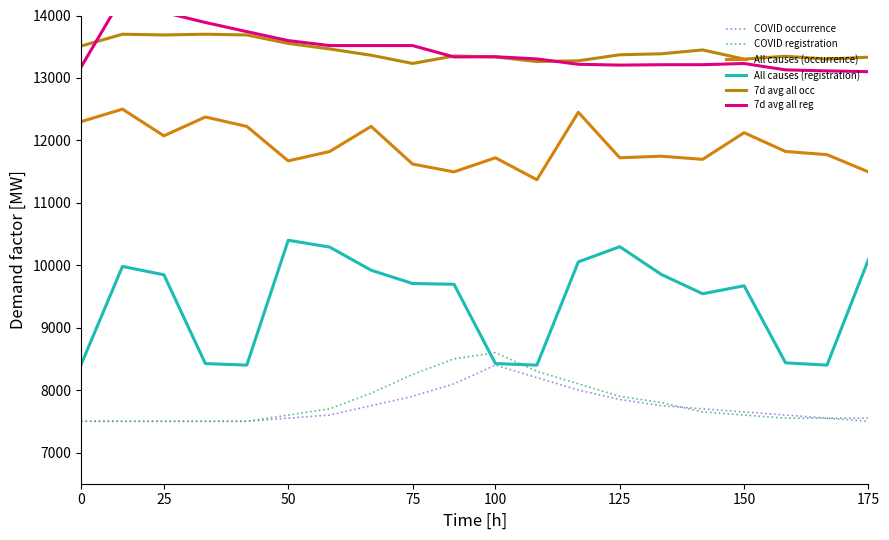

What are all the series names shown in the legend?

COVID occurrence, COVID registration, All causes (occurrence), All causes (registration), 7d avg all occ, 7d avg all reg